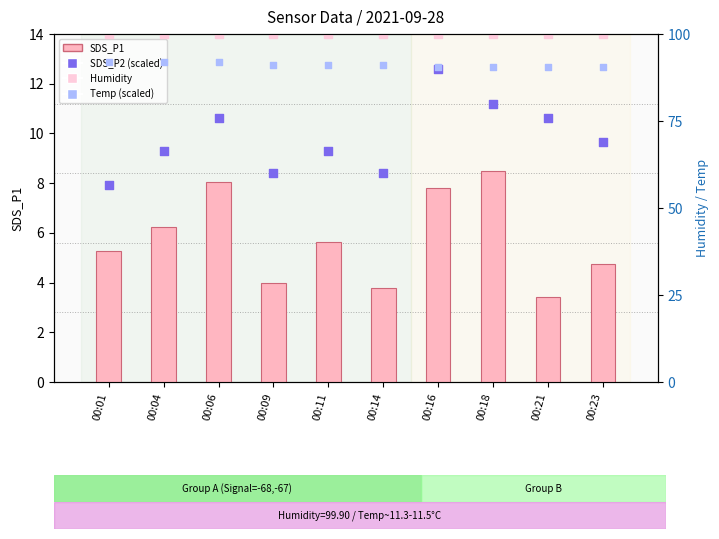

At which category is the sum across all series the highest?

00:16